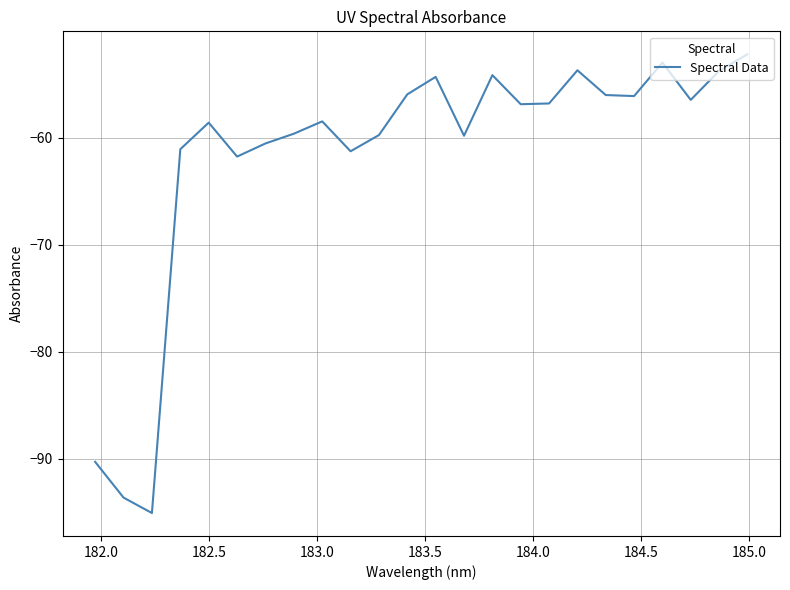

What is the smallest value displayed?

-95.1